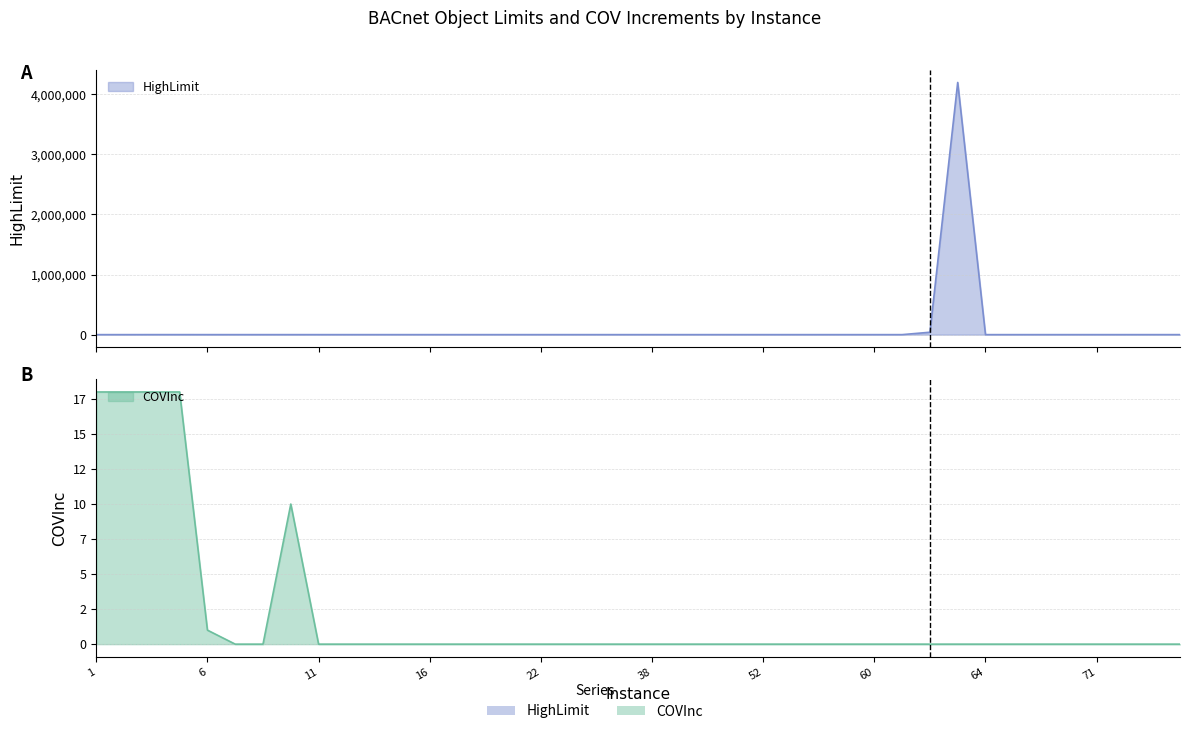

Which series ends up on top after the final intersection of HighLimit and COVInc?

HighLimit